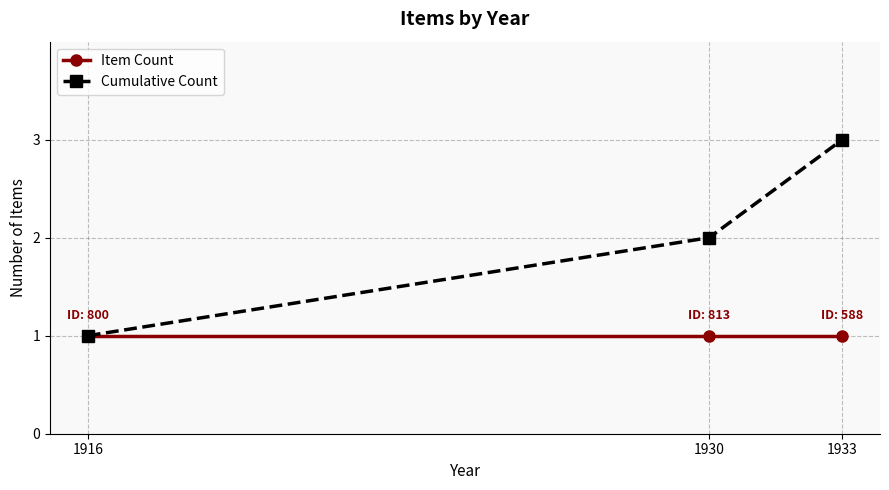

At which category is the sum across all series the highest?

1933